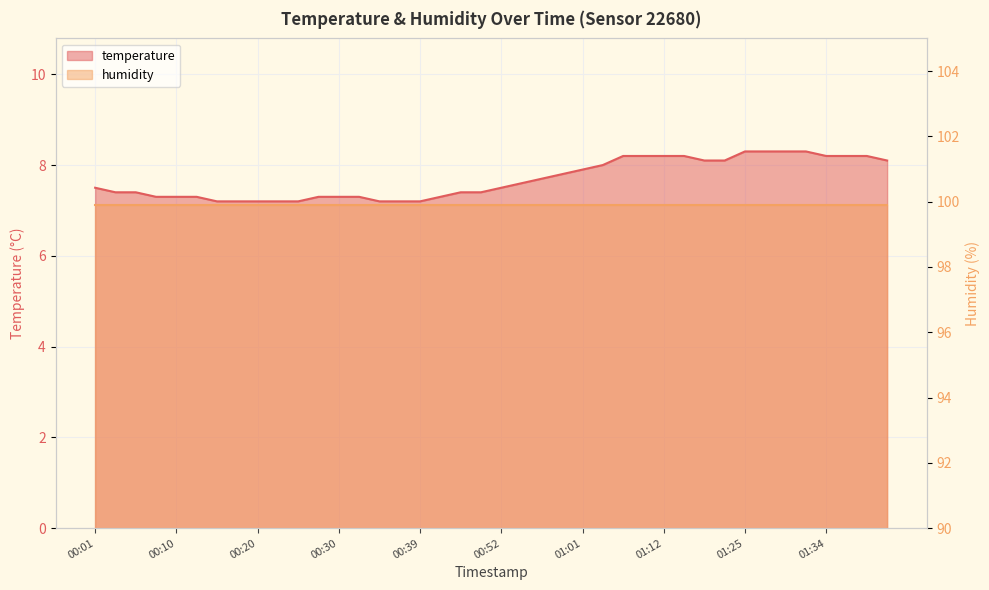

At which label is the value closest to 7?

00:15